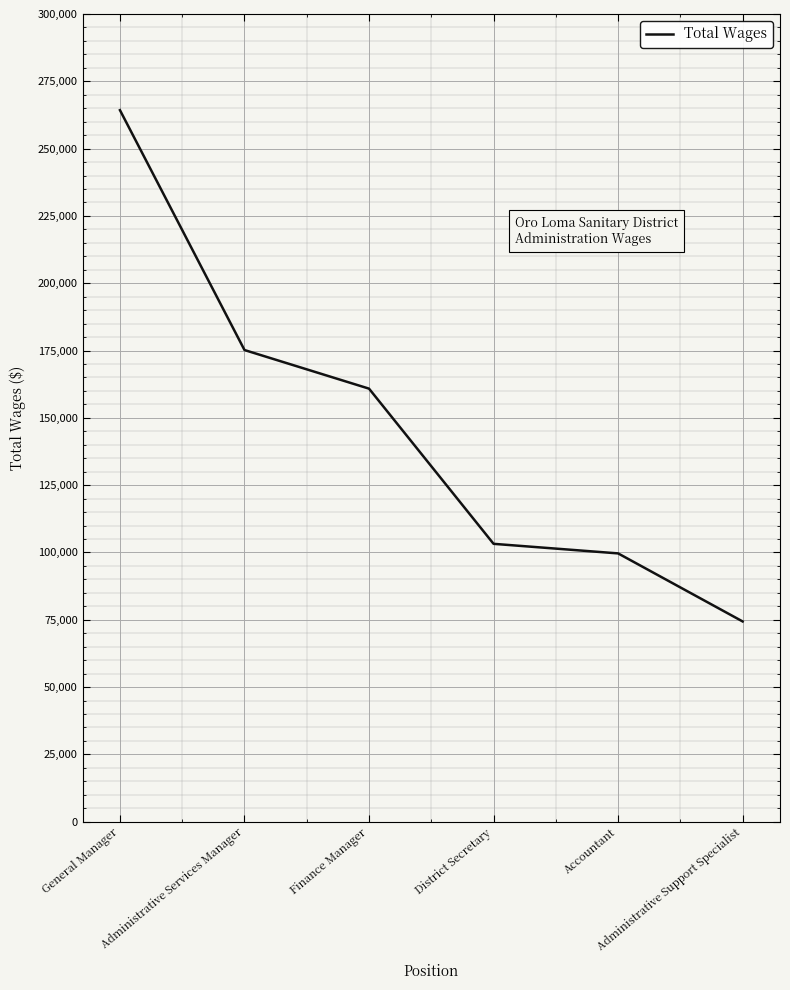

Reading left to right, what are all the values shown in this chart?

264283	175181	160841	103200	99645	74369